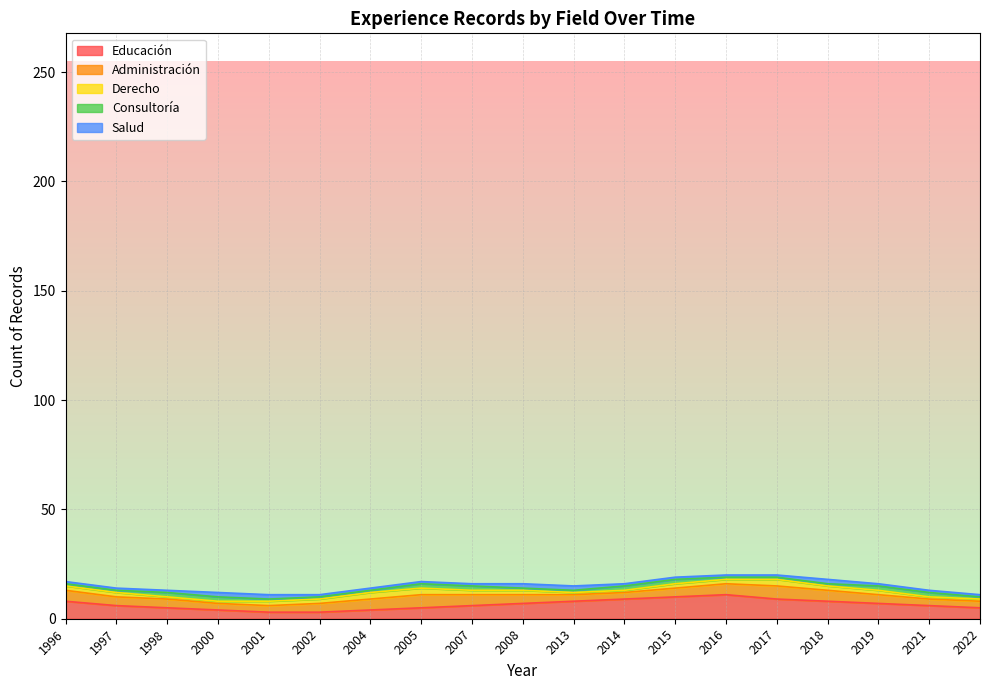

What is the maximum value for Educación?

11